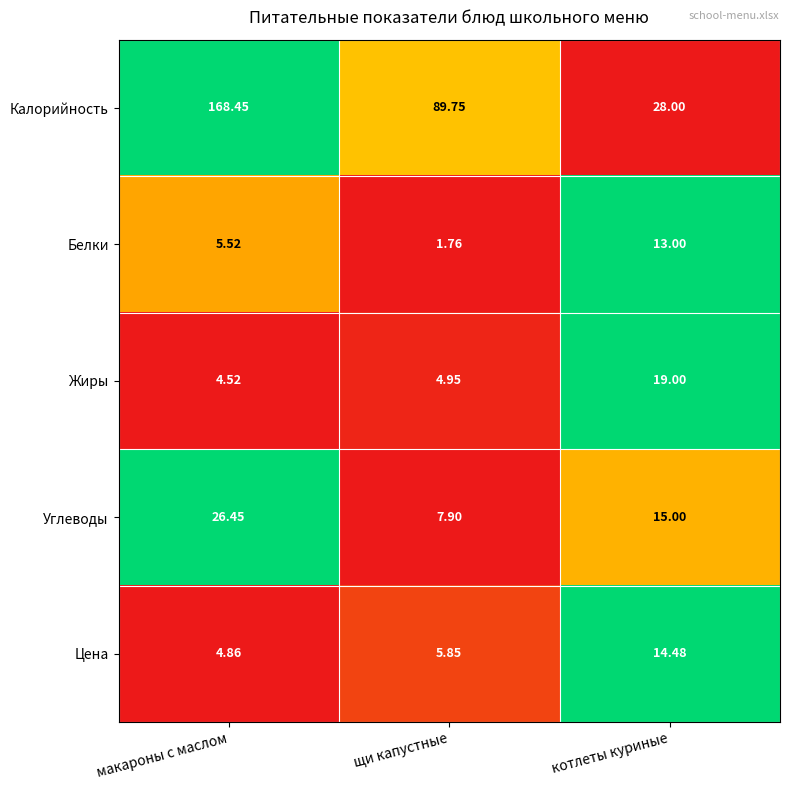

Rank the series at котлеты куриные from lowest to highest value.

Белки, Цена, Углеводы, Жиры, Калорийность